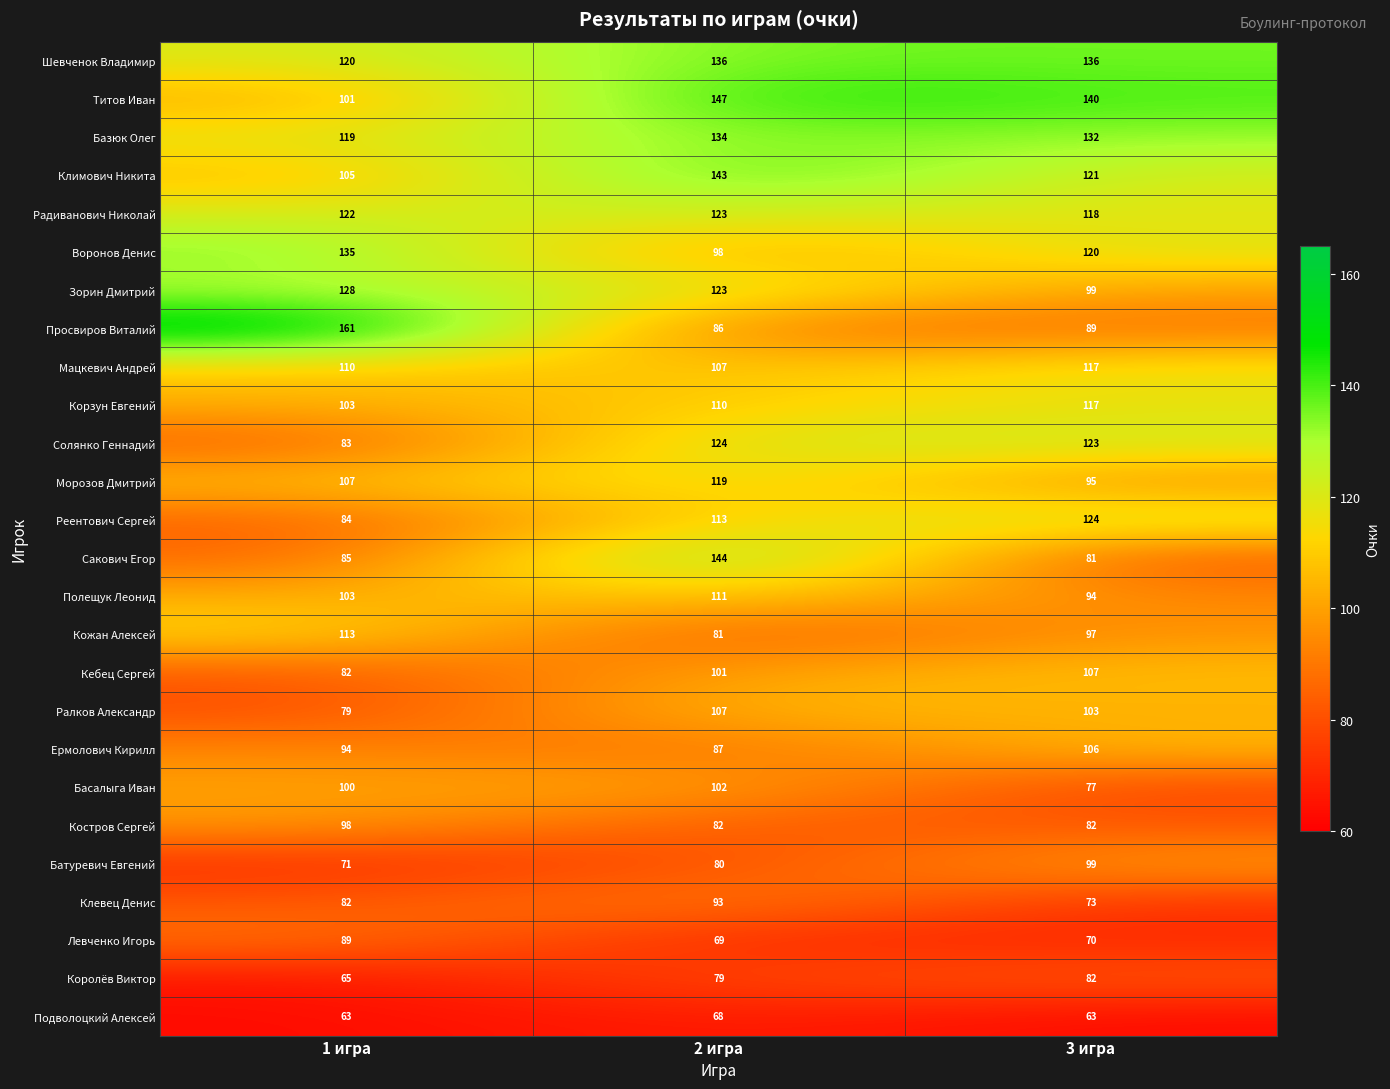

List the labels in order of Полещук Леонид value, largest first.

2 игра, 1 игра, 3 игра